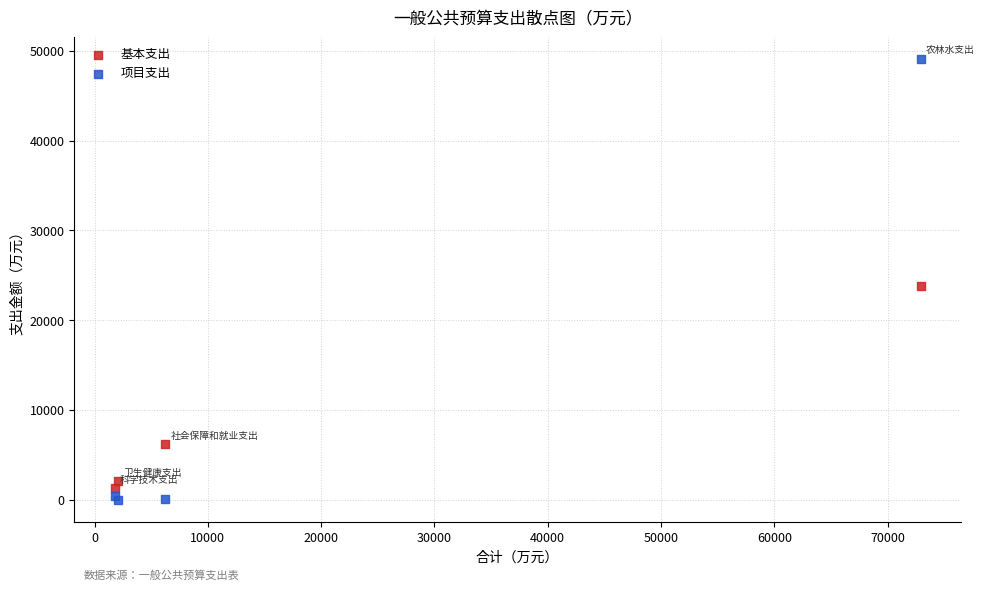

Across all series, what Y value is closest to 24563?

23787.0